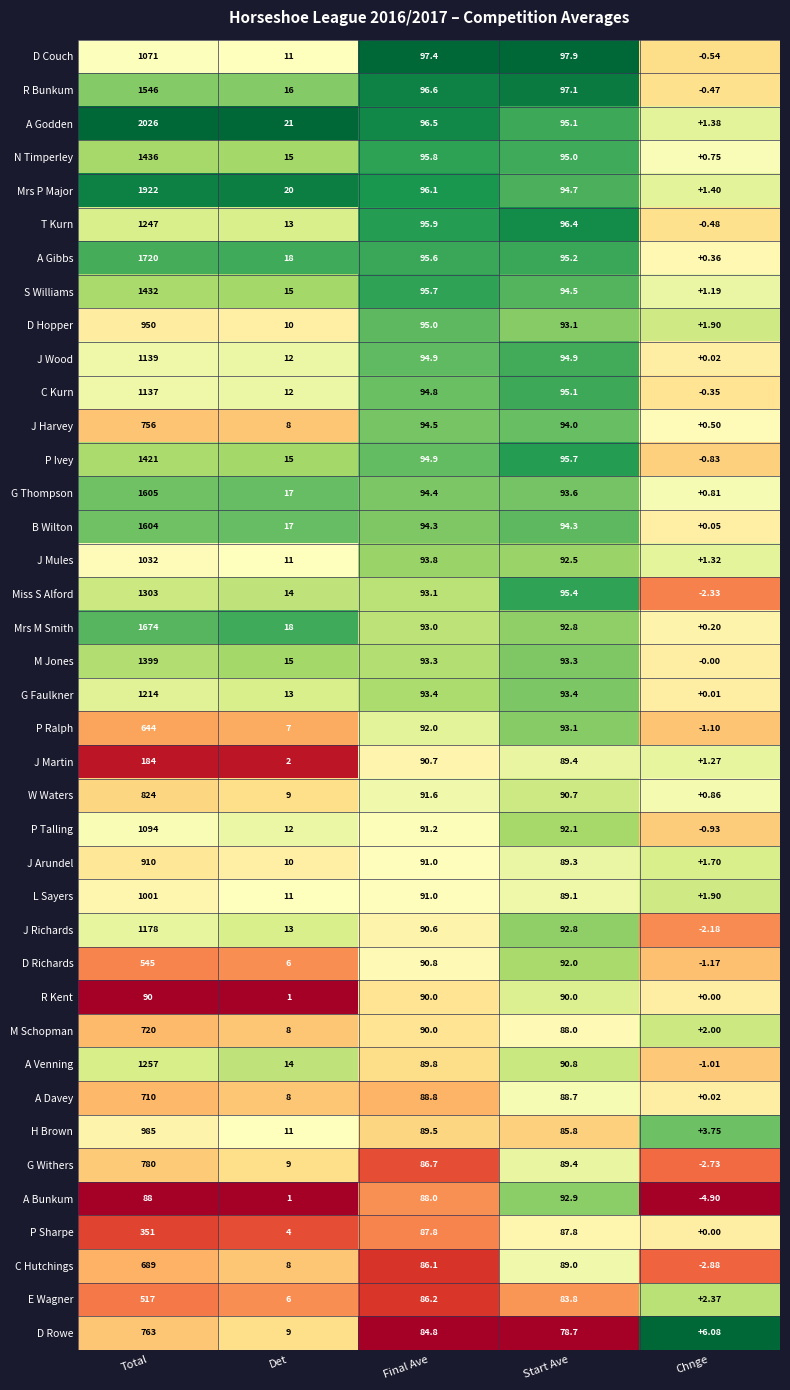

Which category has the lowest value across all series?

Chnge